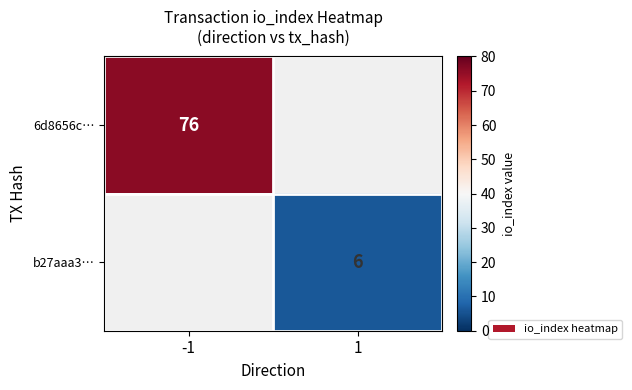

The value of b27aaa3… at 1 is 1. True or false?

False